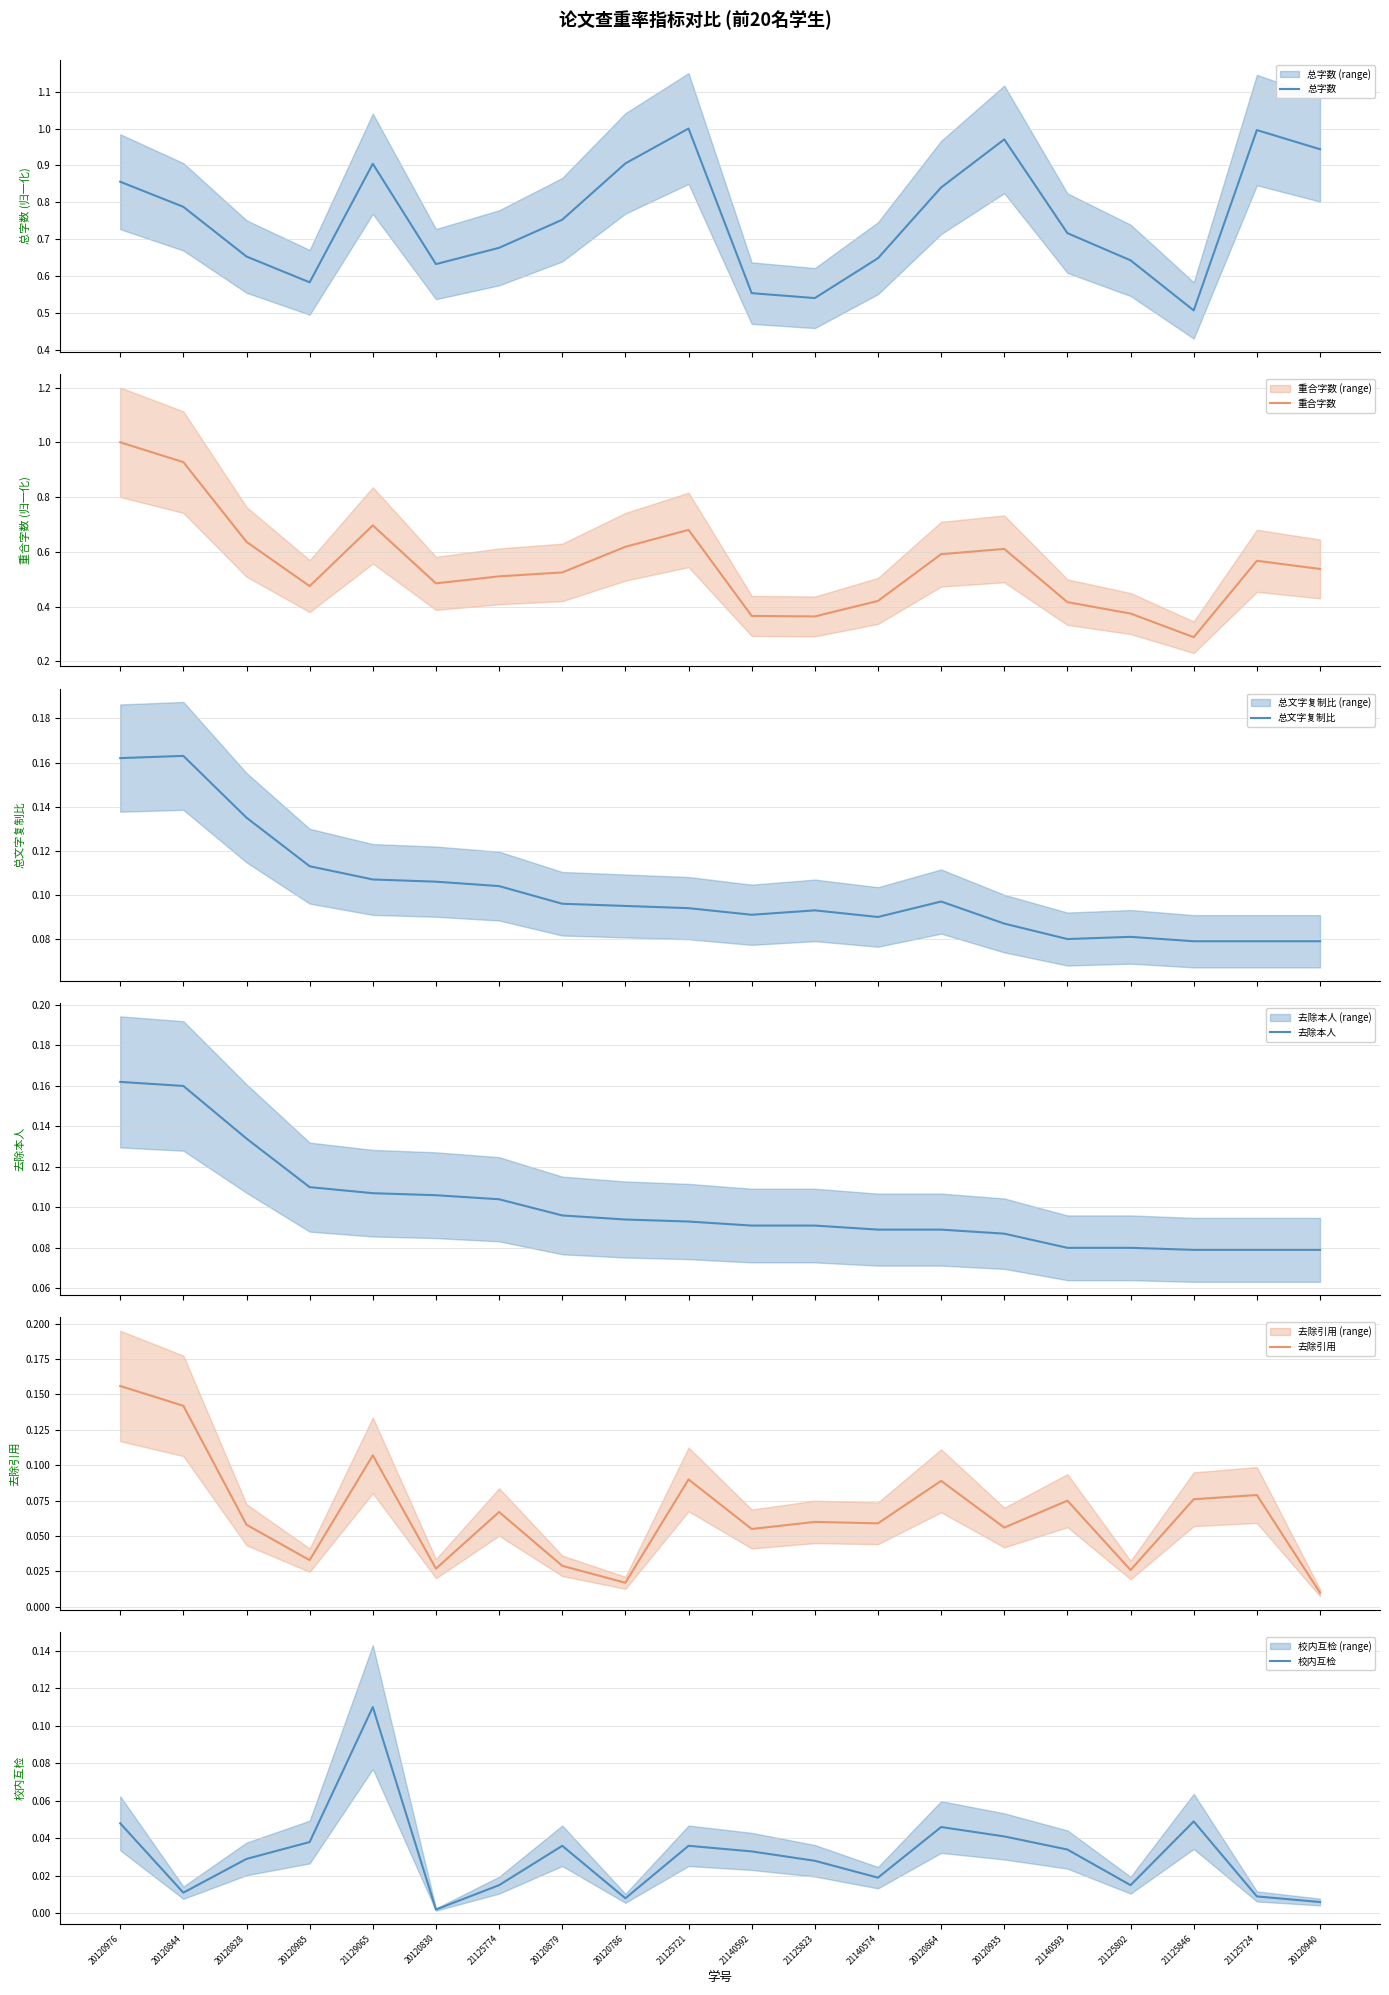

What is the sum of the 总文字复制比 values at 20120985 and 20120830?

0.2